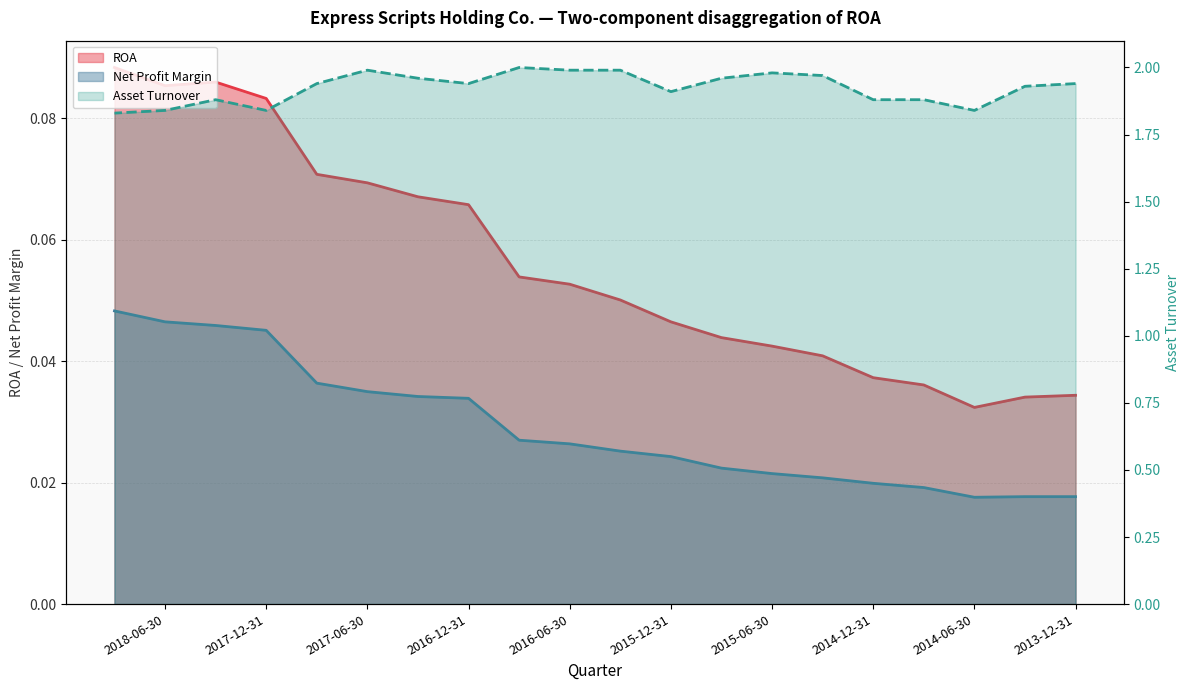

What is the difference between the second highest and minimum values in the ROA series?

0.1